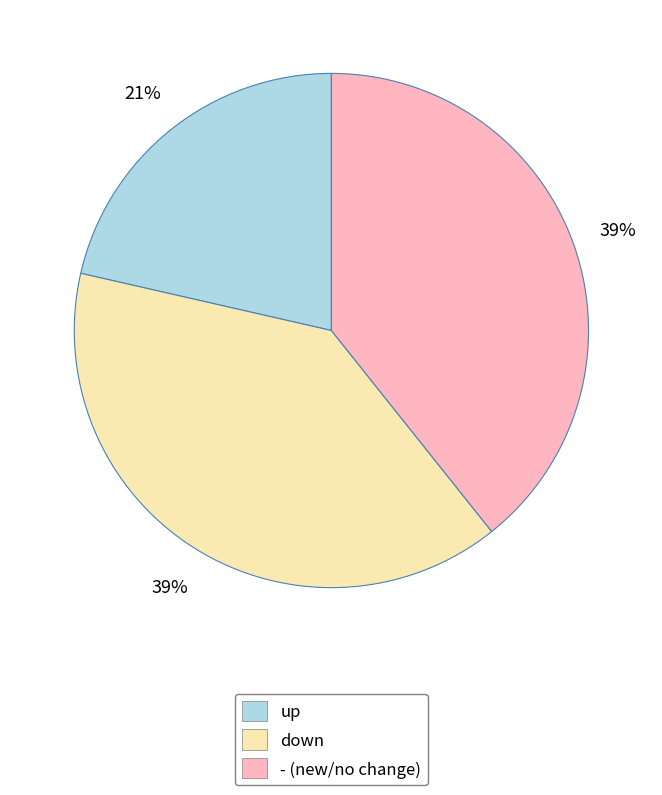

To the nearest percent, what is the difference between the largest and smallest slice percentages?

18%